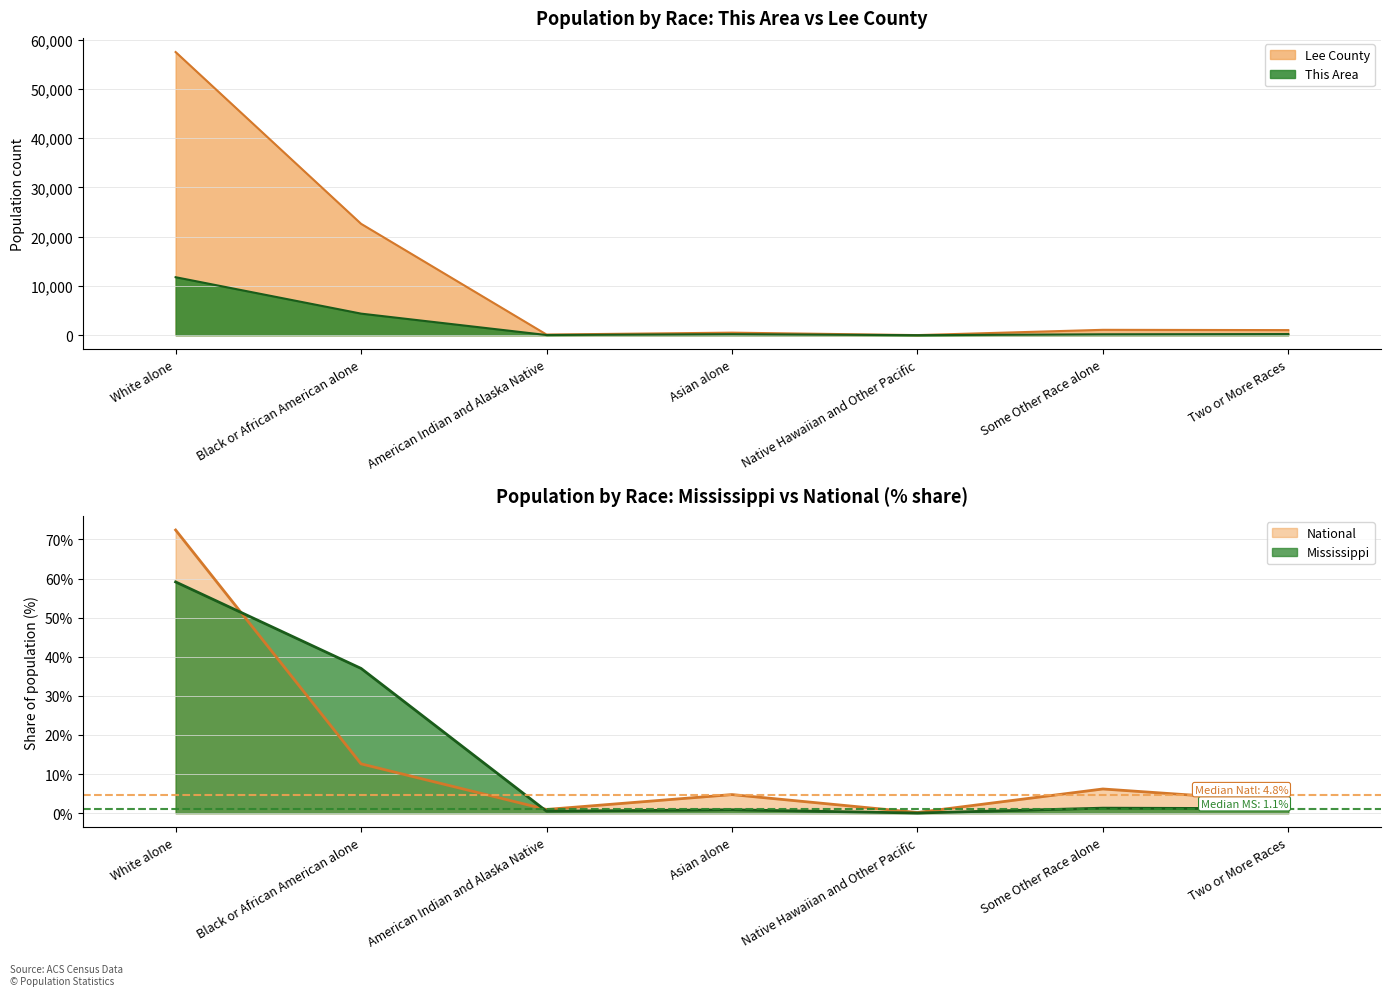

What is the label of the 4th point from the left?

Asian alone